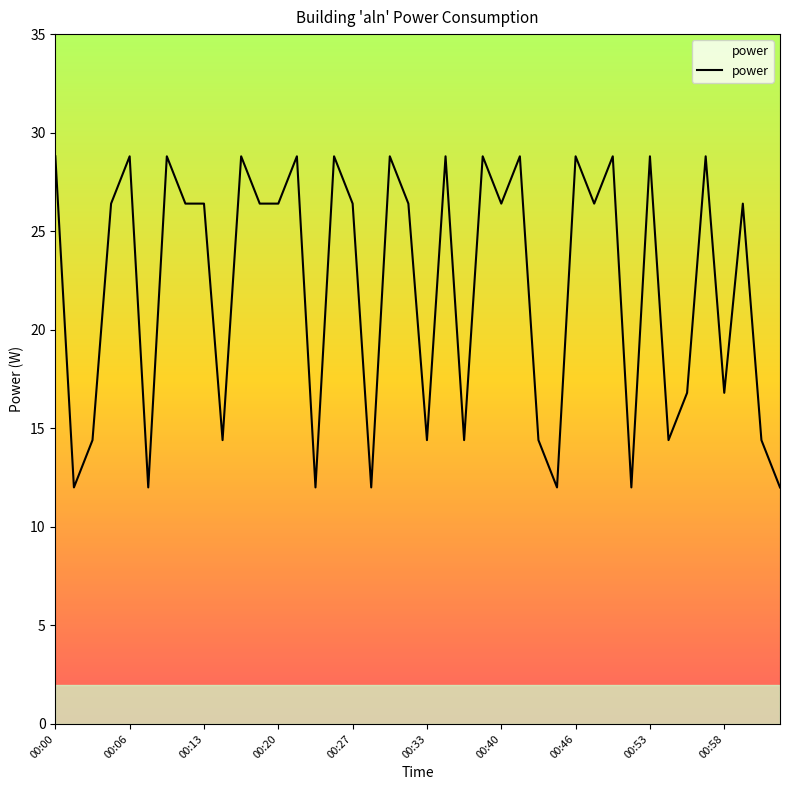

What is the smallest value displayed?

12.0